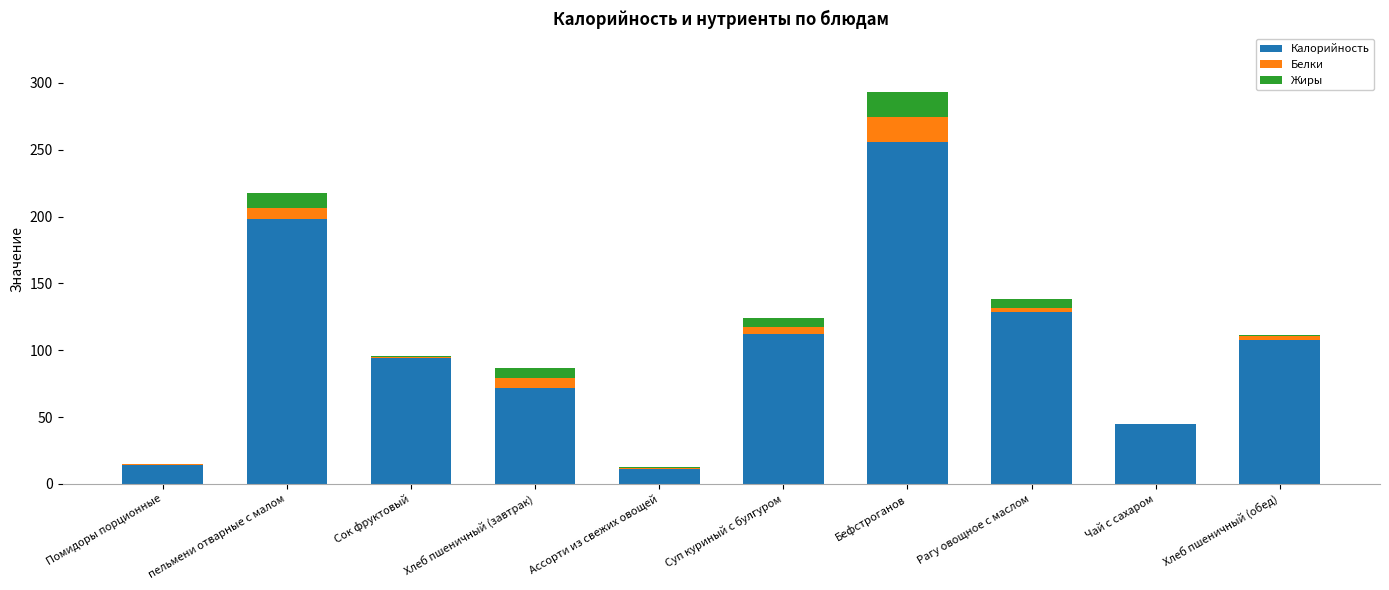

Which category has the highest value in the Калорийность series?

Бефстроганов